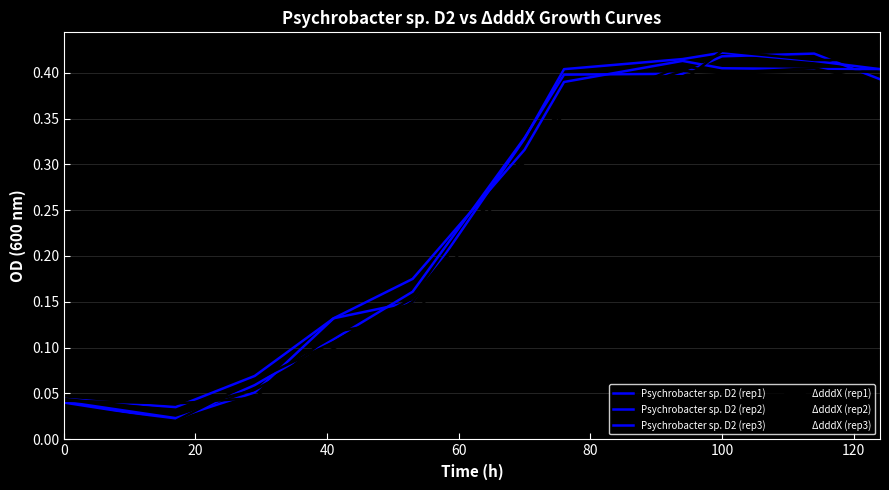

Which series ends up on top after the final intersection of Psychrobacter sp. D2 (rep1) and ΔdddX (rep2)?

ΔdddX (rep2)